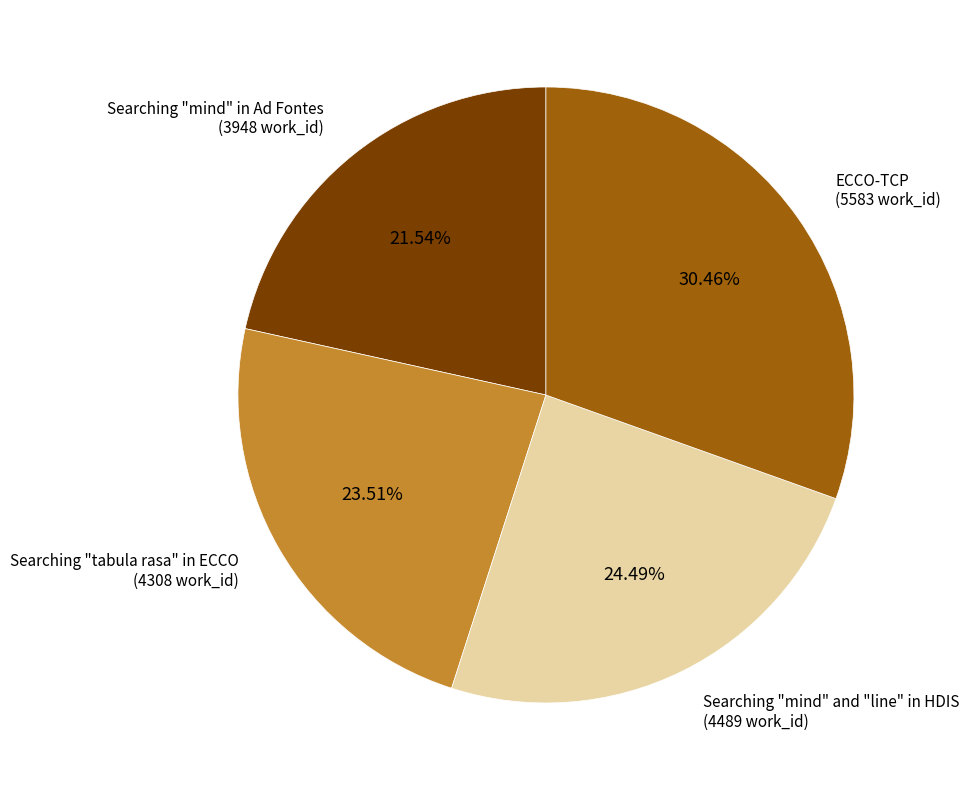

The Searching "mind" and "line" in HDIS slice represents 24% of the pie. True or false?

True